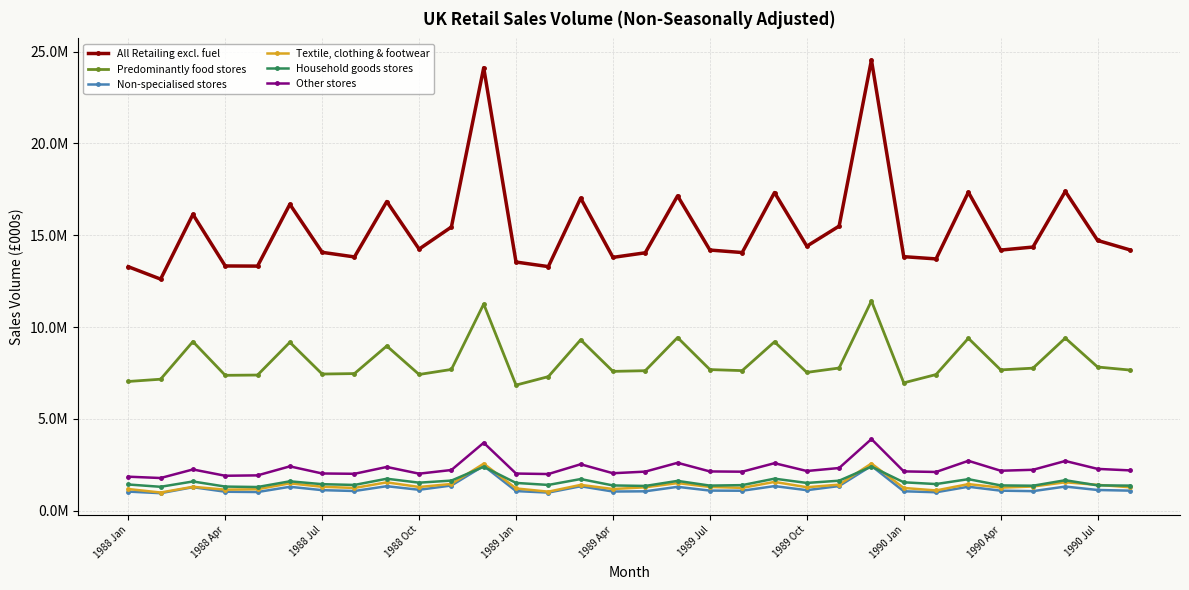

Does the chart have visible grid lines?

Yes